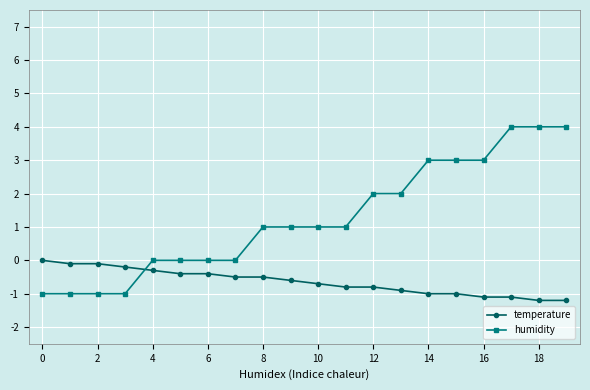

List the series in order of their peak value, lowest first.

temperature, humidity